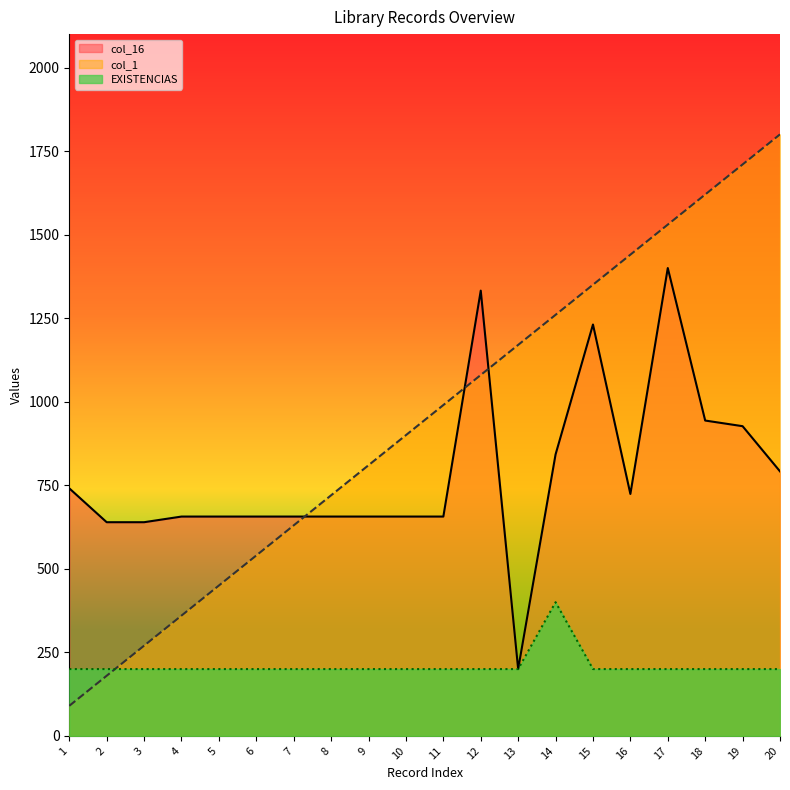

What is the value of the EXISTENCIAS point at the 13th from the left?

200.0